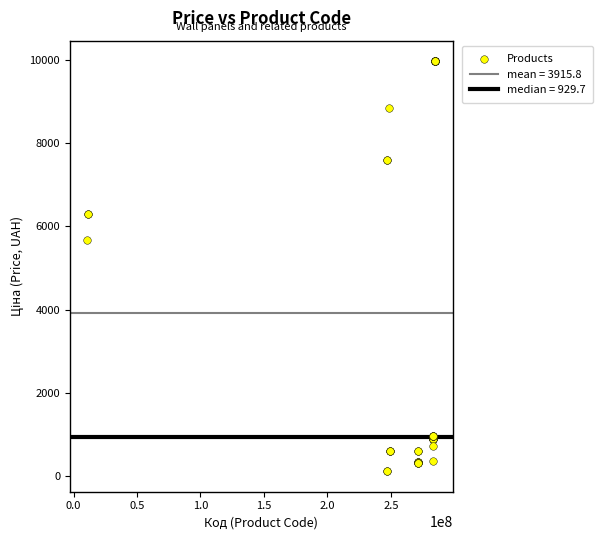

What Y value in the scatter plot is closest to 5044?

5673.8